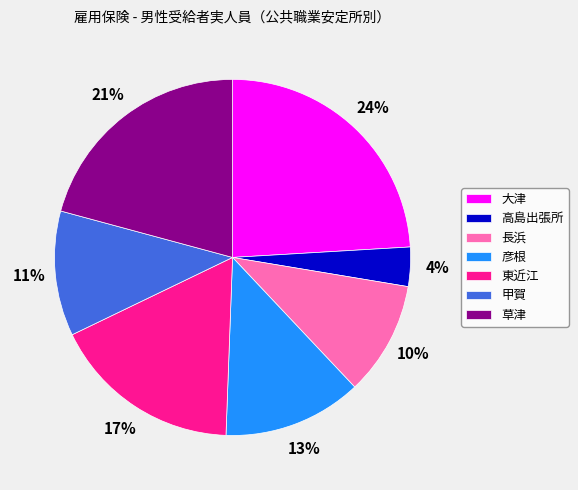

Which slice is the largest?

大津